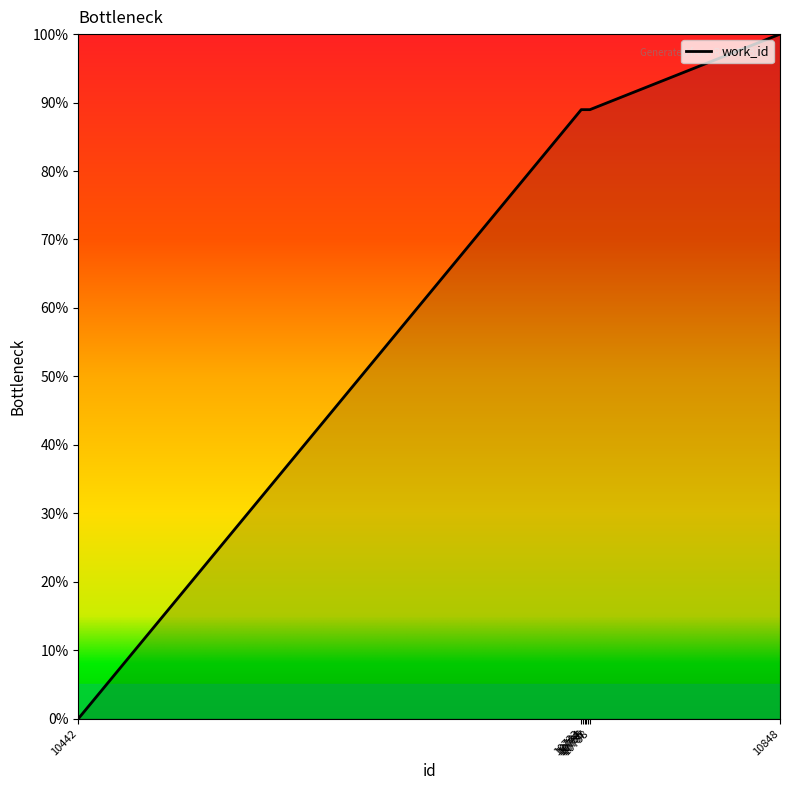

What is the average value?

79.2